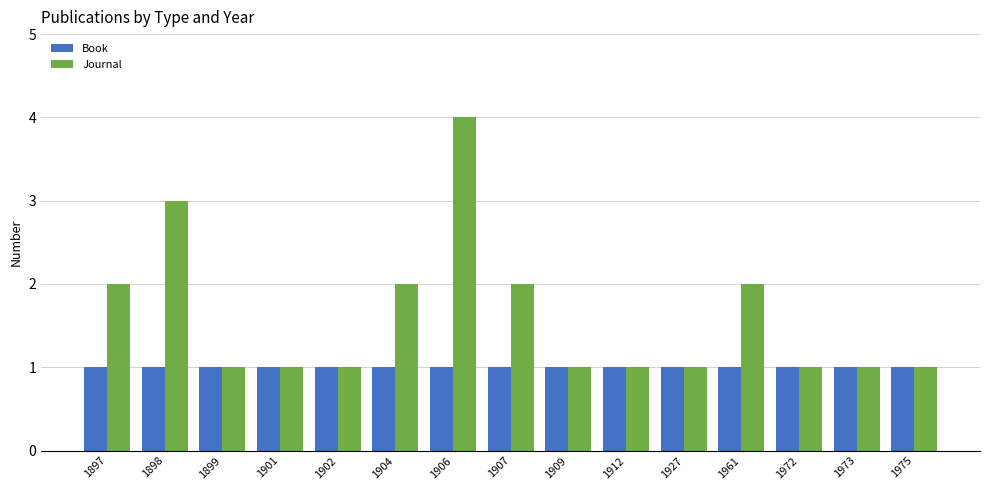

Rank the series by their average value, from lowest to highest.

Book, Journal